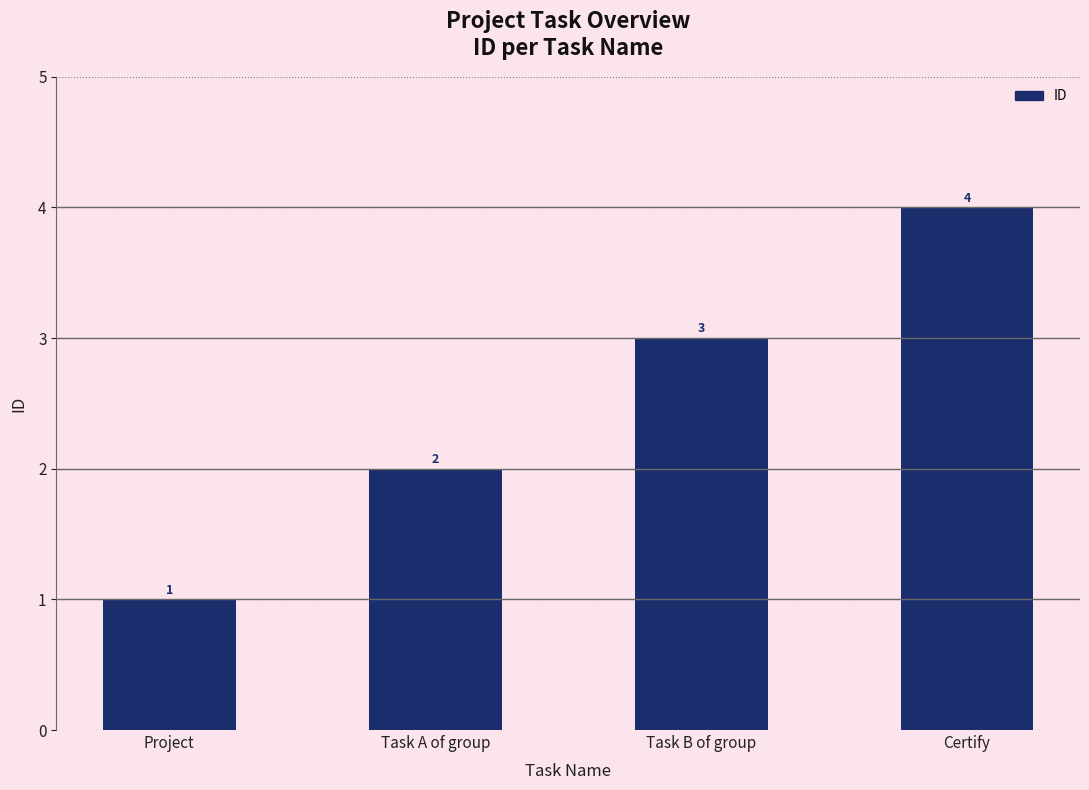

True or false: the data shows 1 at Project.

True